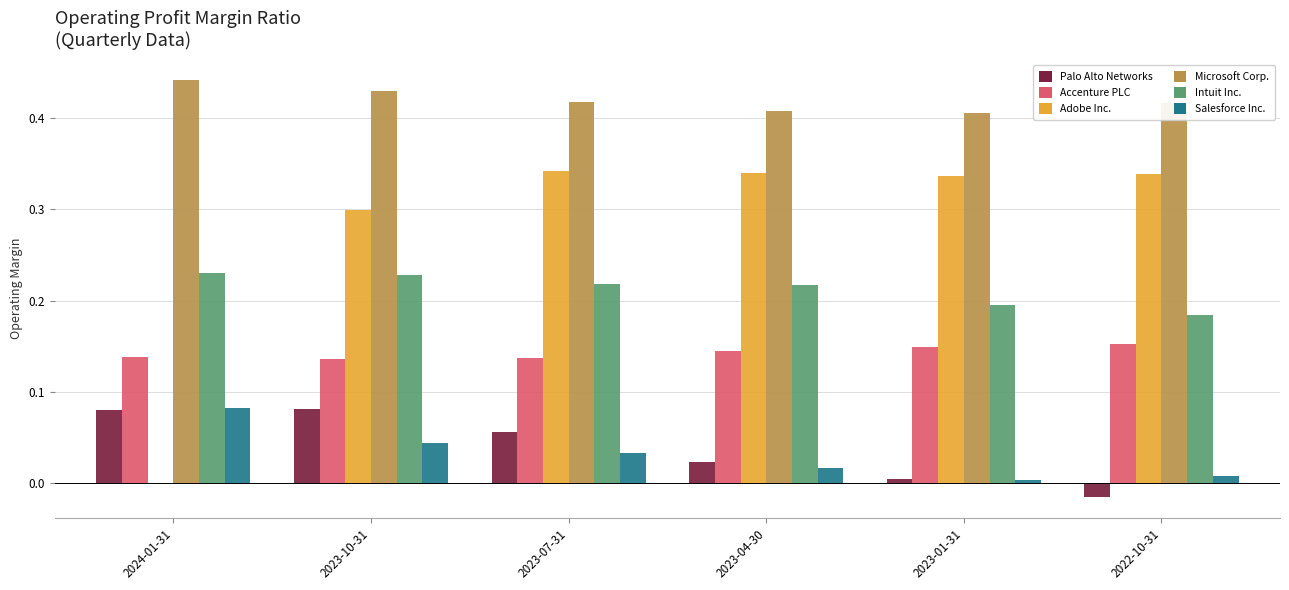

What is the total value across all series at 2023-10-31?

1.2